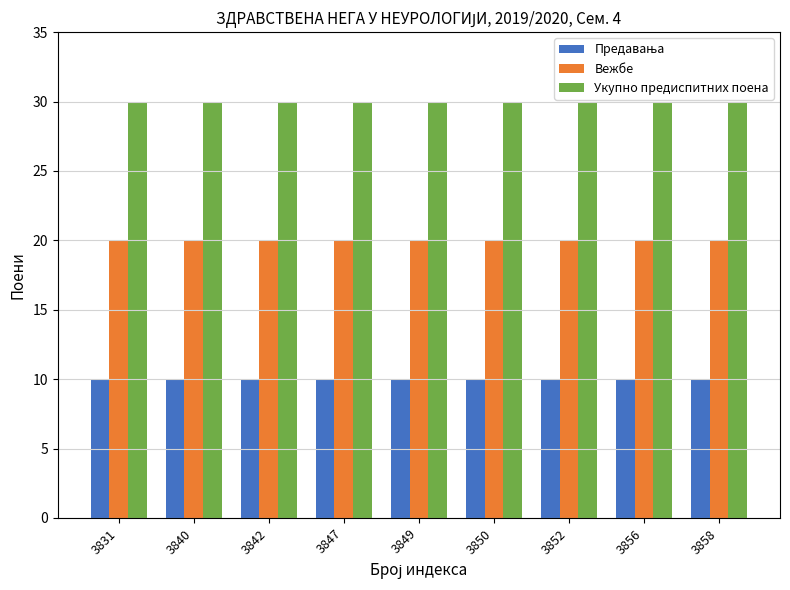

How many series are shown in this chart?

3